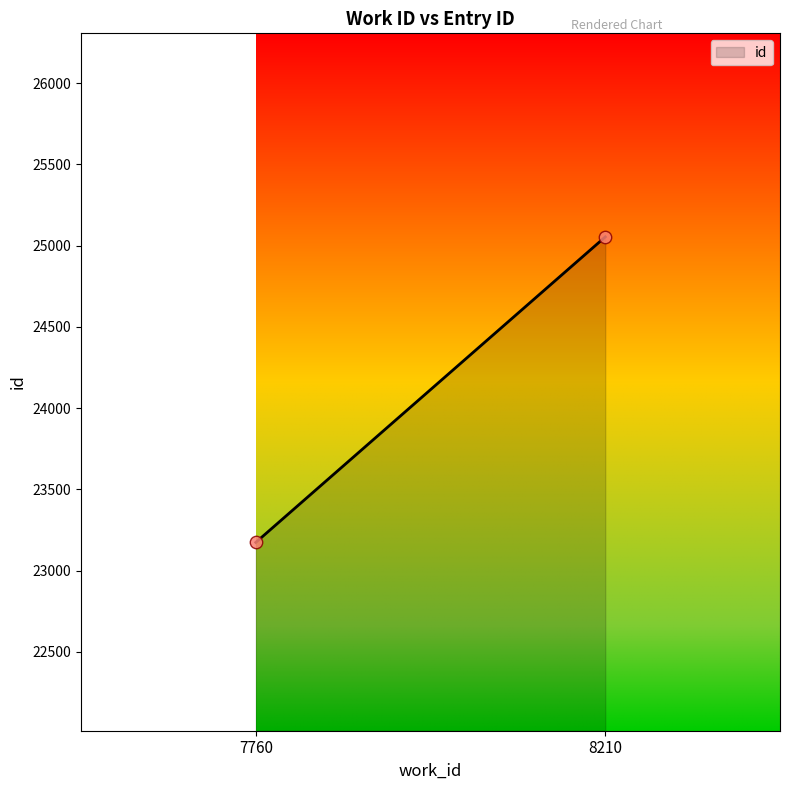

What is the smallest value displayed?

23173.0